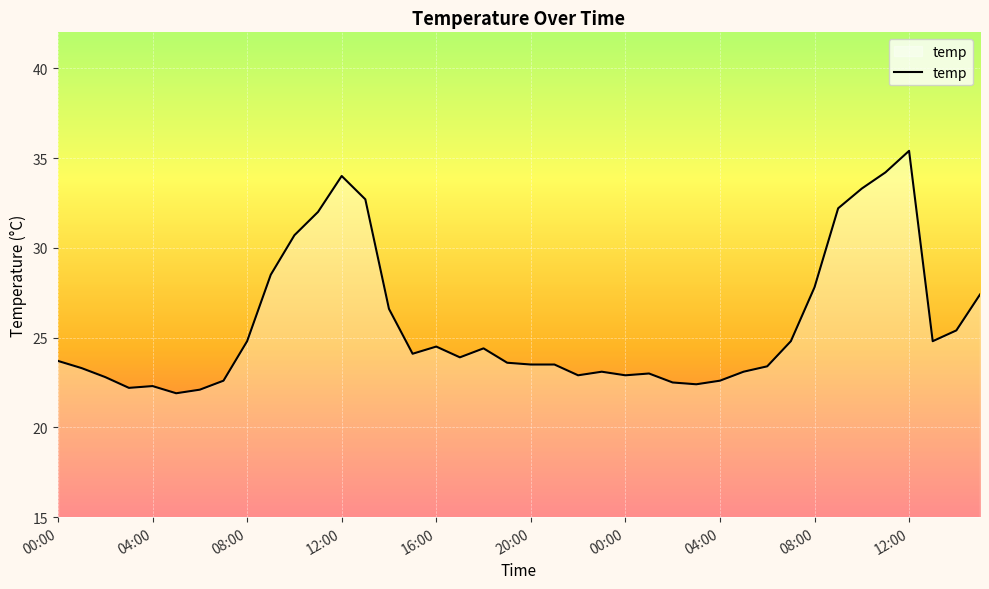

What is the difference between the maximum and minimum values?

13.5